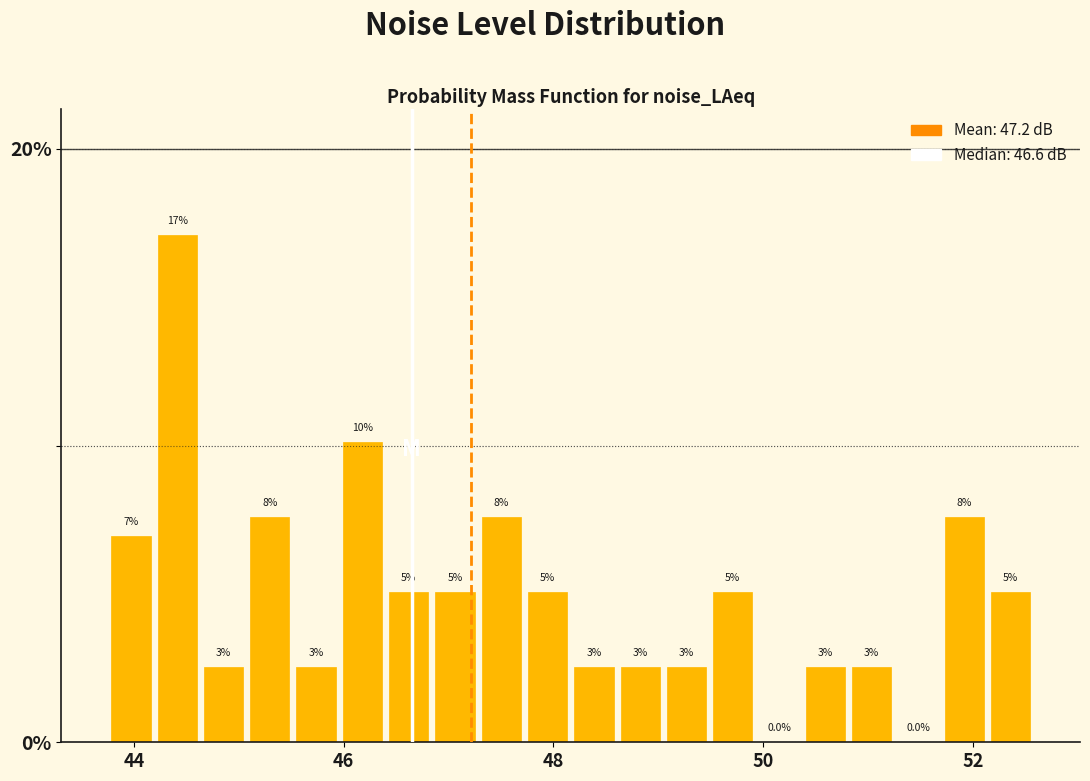

Around what value on the x-axis is the tallest bar? Give the approximate position of its centre, as read against the axis.

44.4